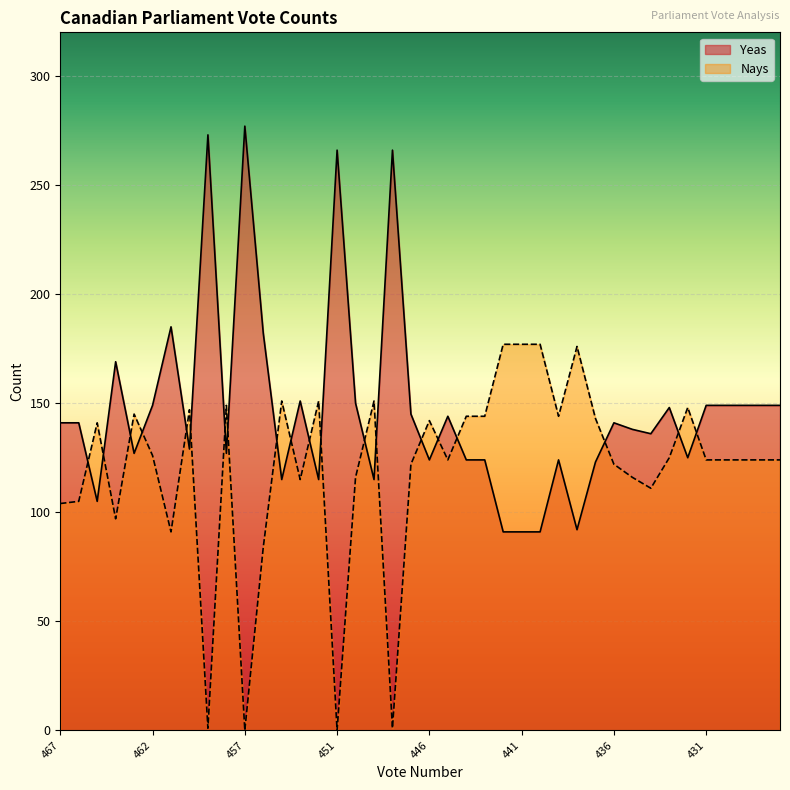

What is the highest value of the Yeas series?

277